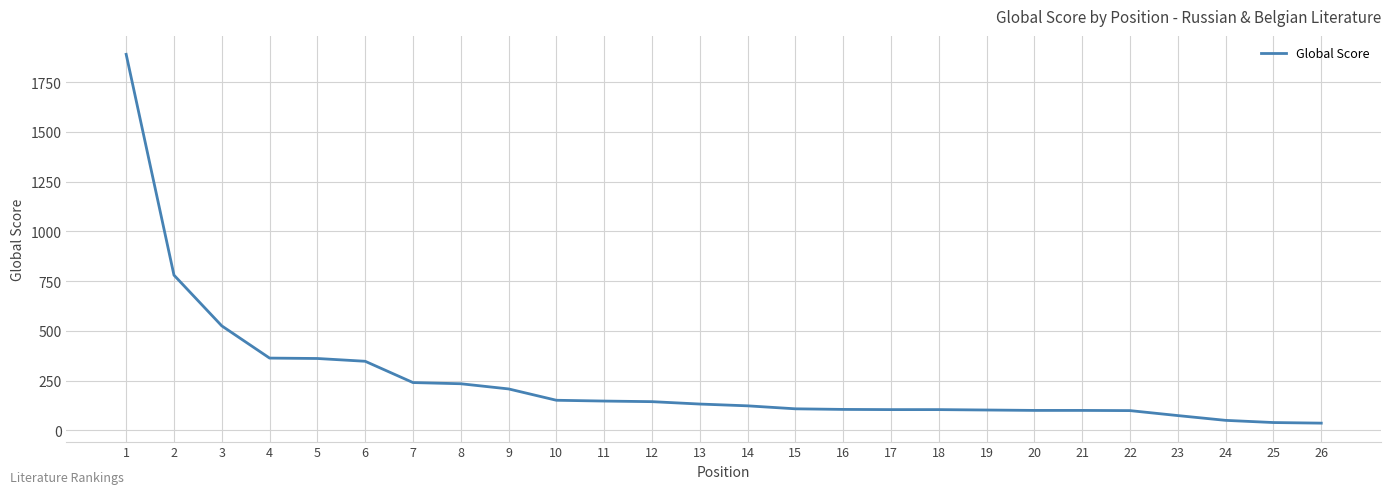

What is the difference between the values at 7 and 14?

117